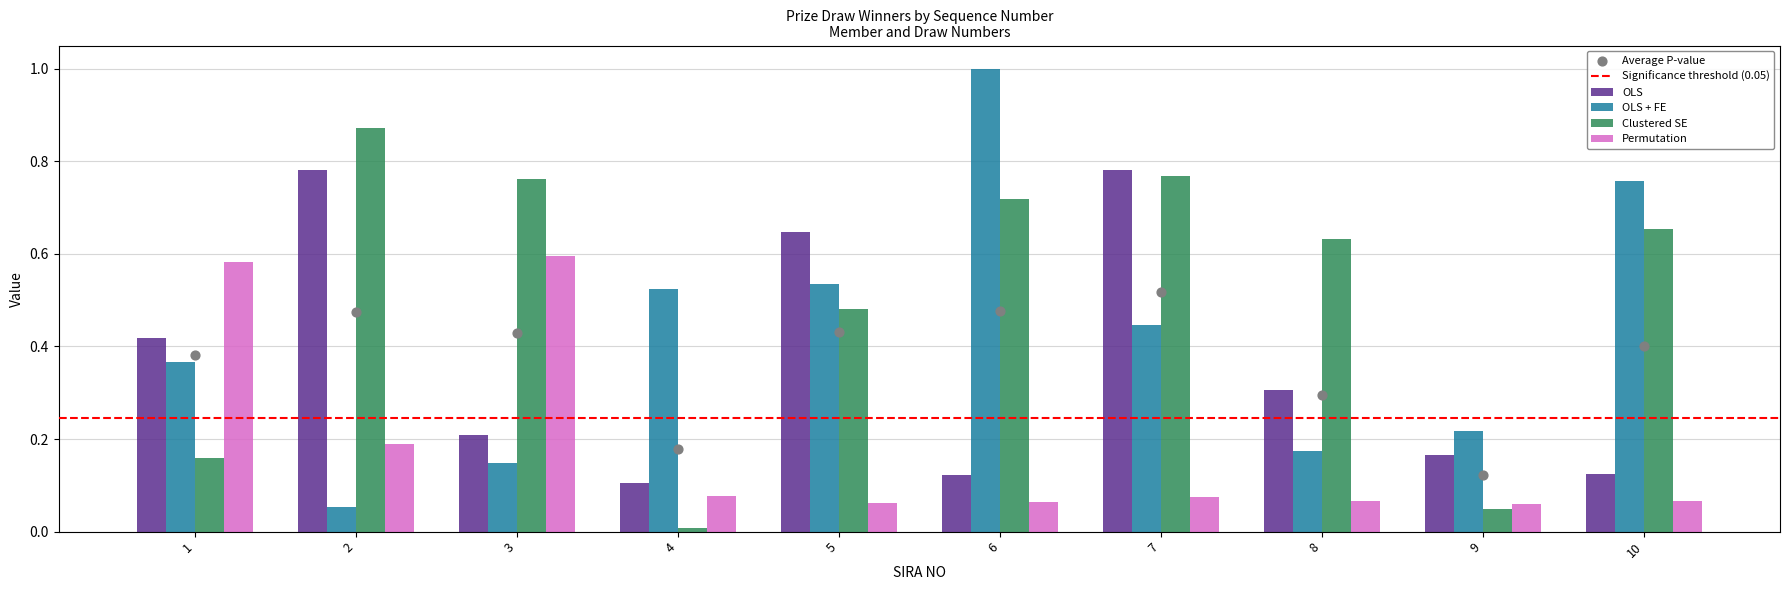

At how many categories does at least one series exceed 0?

10